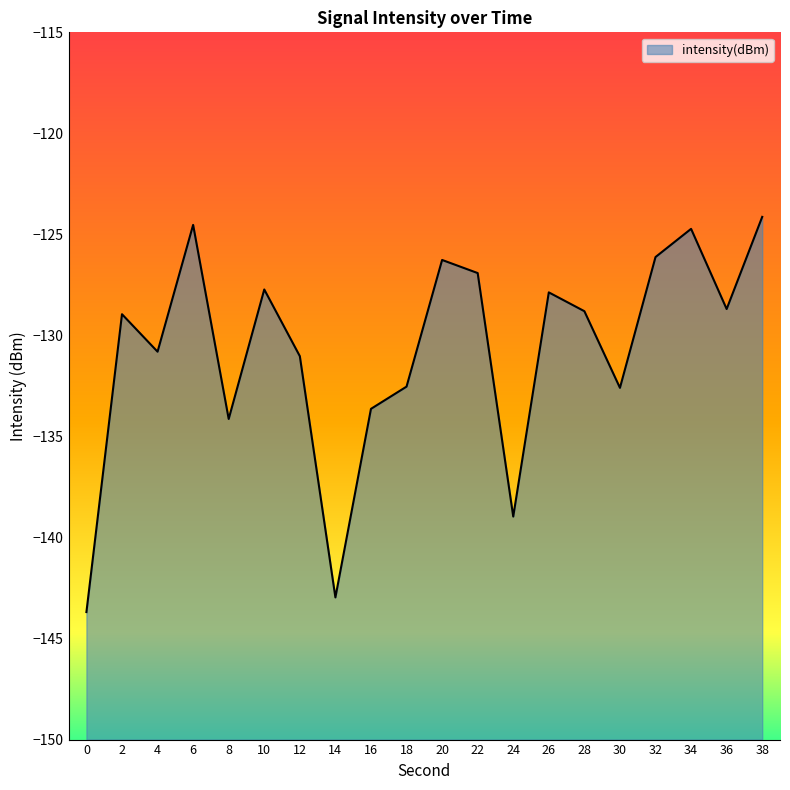

How many lines are shown in the chart?

1